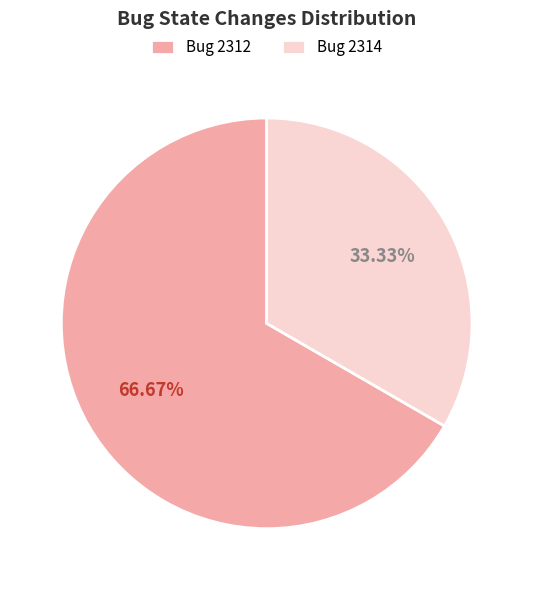

Combined, do Bug 2314 and Bug 2312 account for over 50%?

Yes